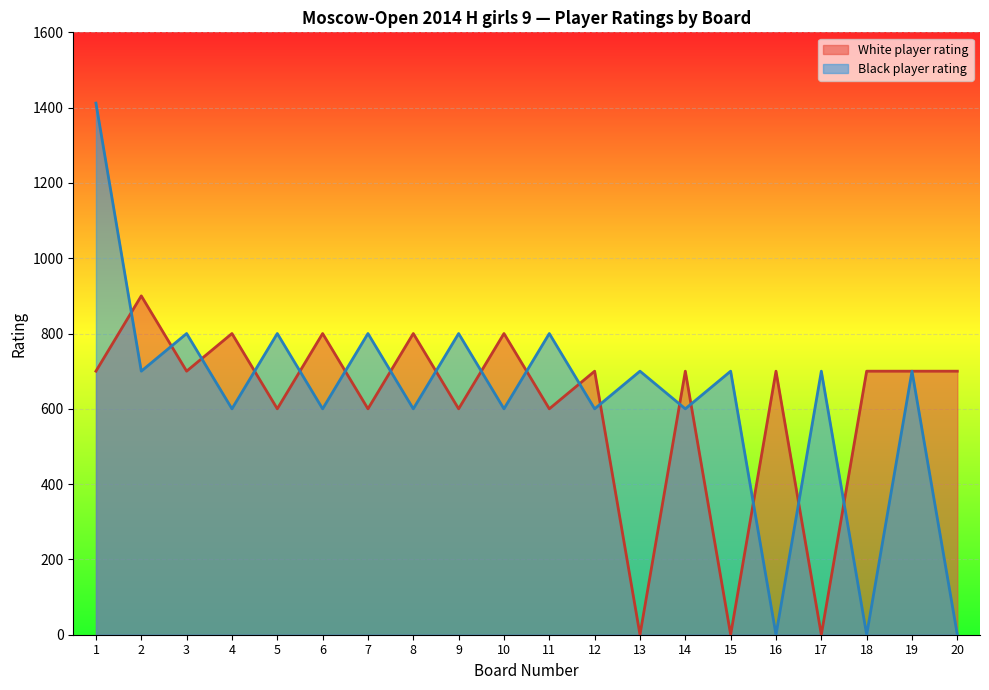

What is the maximum value for Stepanyan Eva?

1412